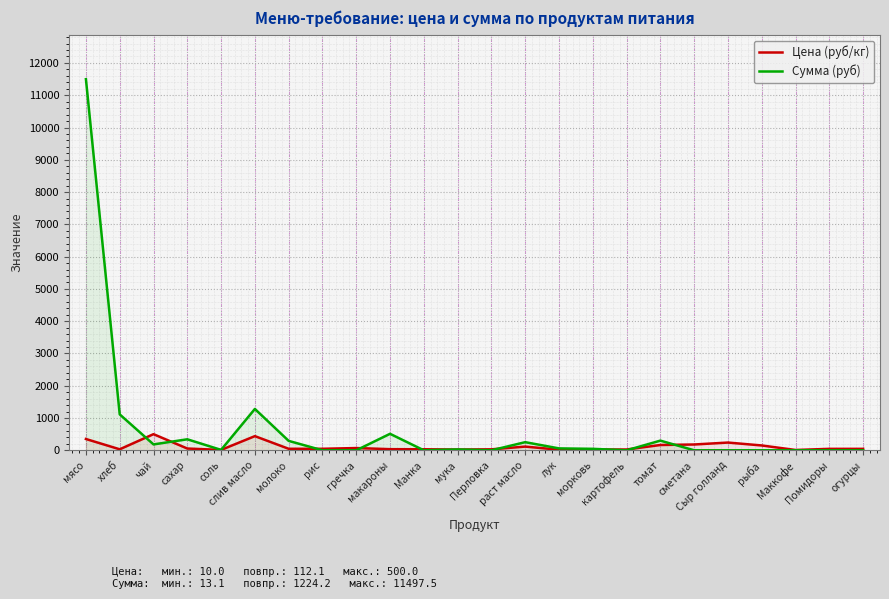

What are all the series names shown in the legend?

Цена (руб/кг), Сумма (руб)